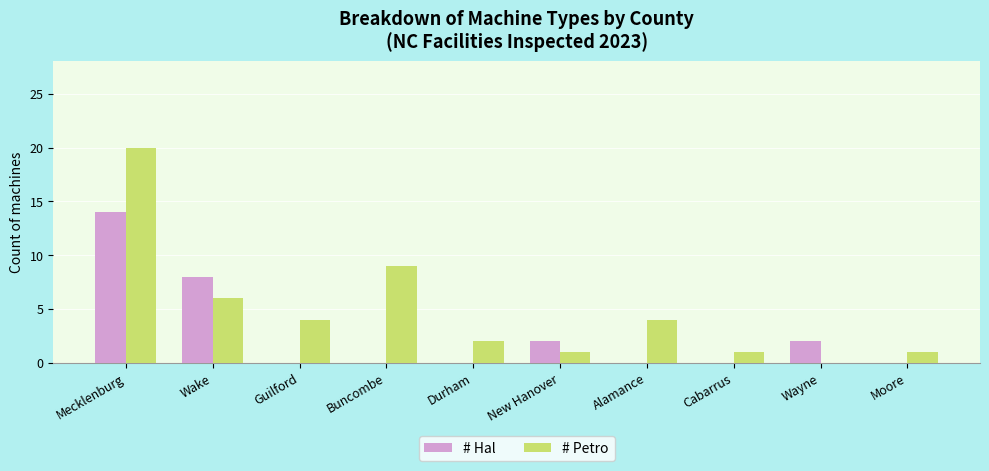

Is the value of # Hal at Buncombe greater than the value of # Petro at Durham?

No